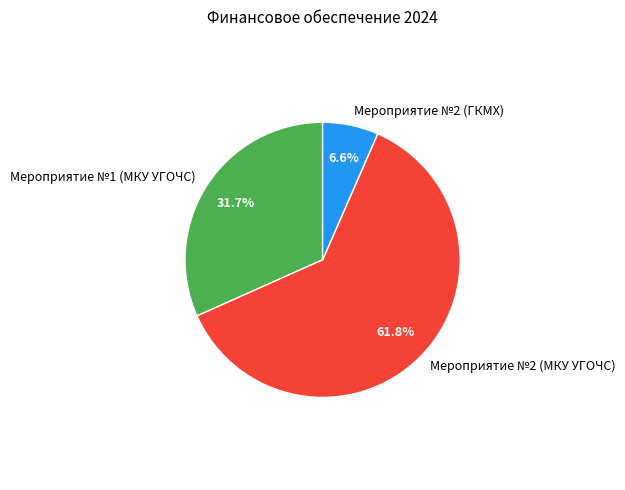

Which category has the smallest portion of the pie?

Мероприятие №2 (ГКМХ)